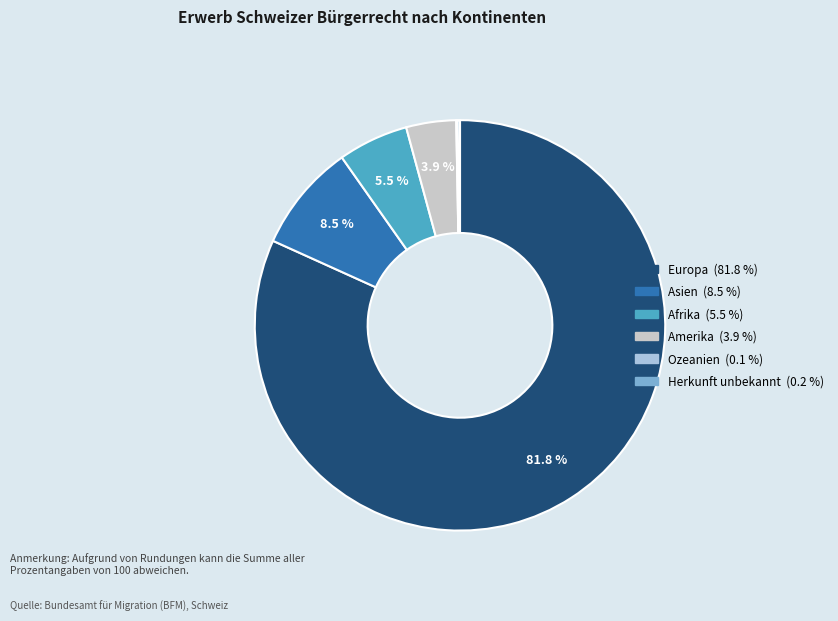

Which has a higher value, Asien or Amerika?

Asien